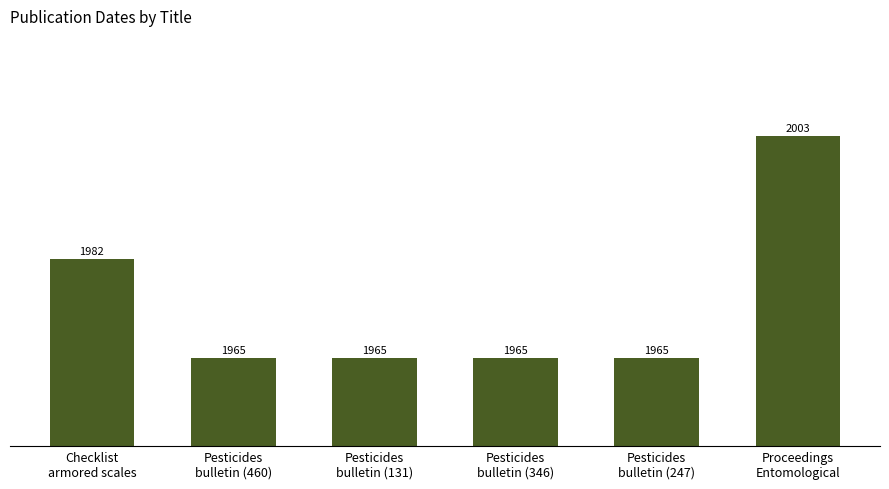

How many values are between 1965 and 1982?

5